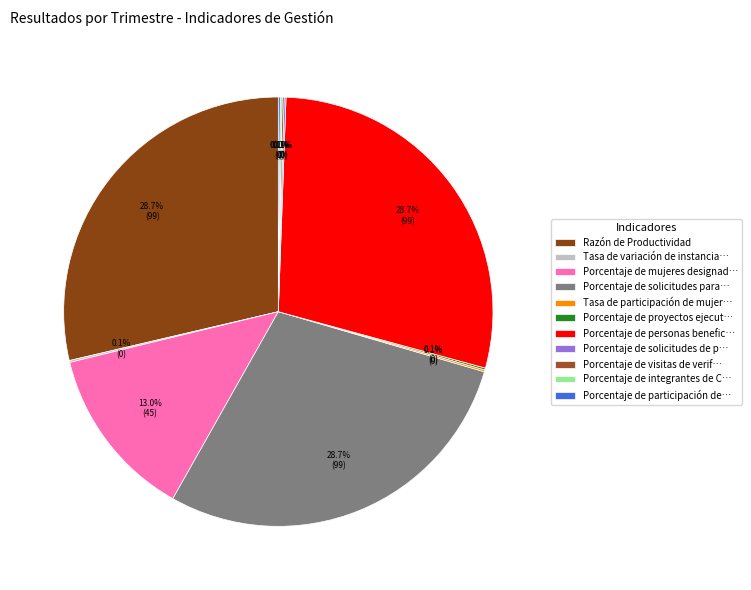

To the nearest percent, what is the difference between the largest and smallest slice percentages?

29%